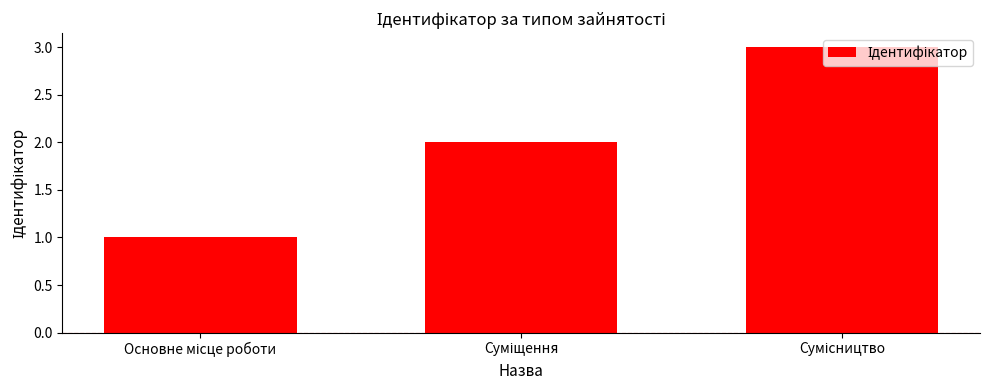

What is the value of the 1st bar from the left?

1